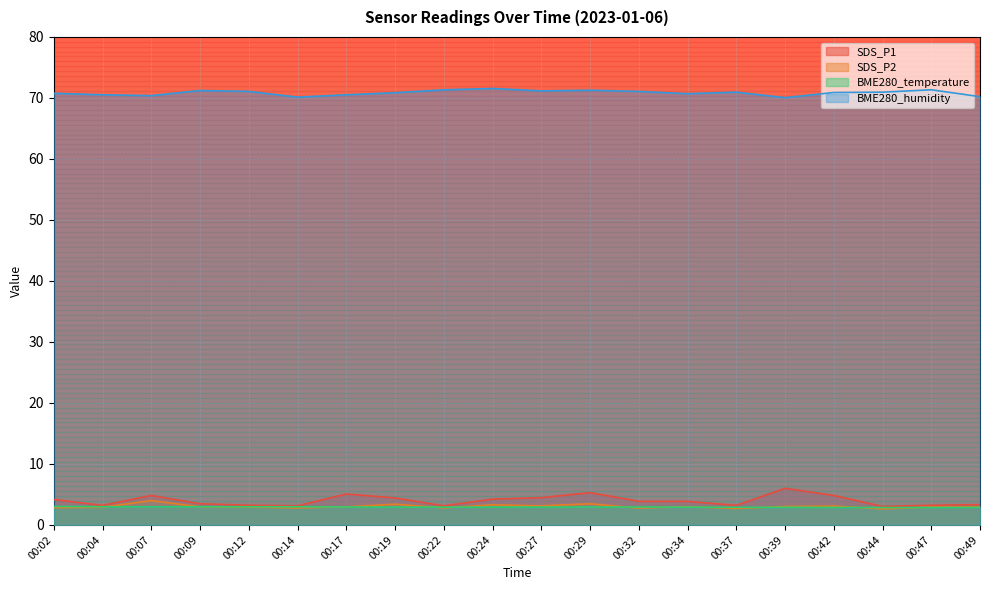

At which label is BME280_humidity closest to 70?

00:39